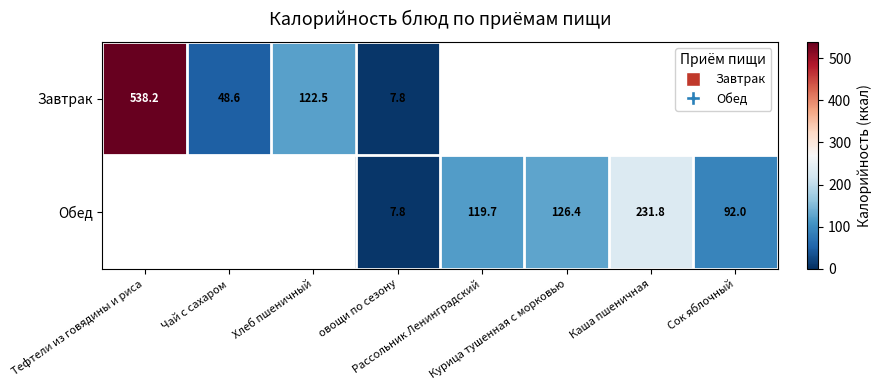

Rank the series at Рассольник Ленинградский from highest to lowest value.

Завтрак, Обед